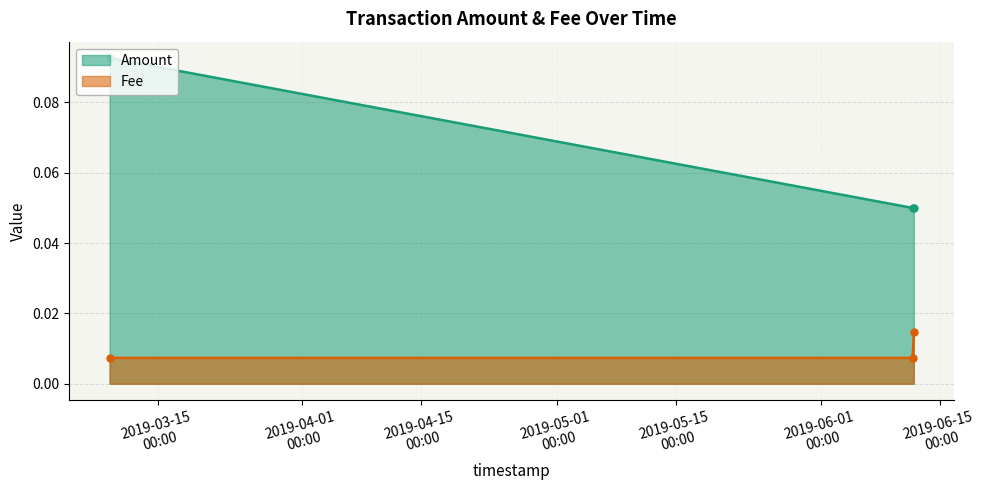

What is the total value across all series at 2019-06-11 19:20:40?

0.1